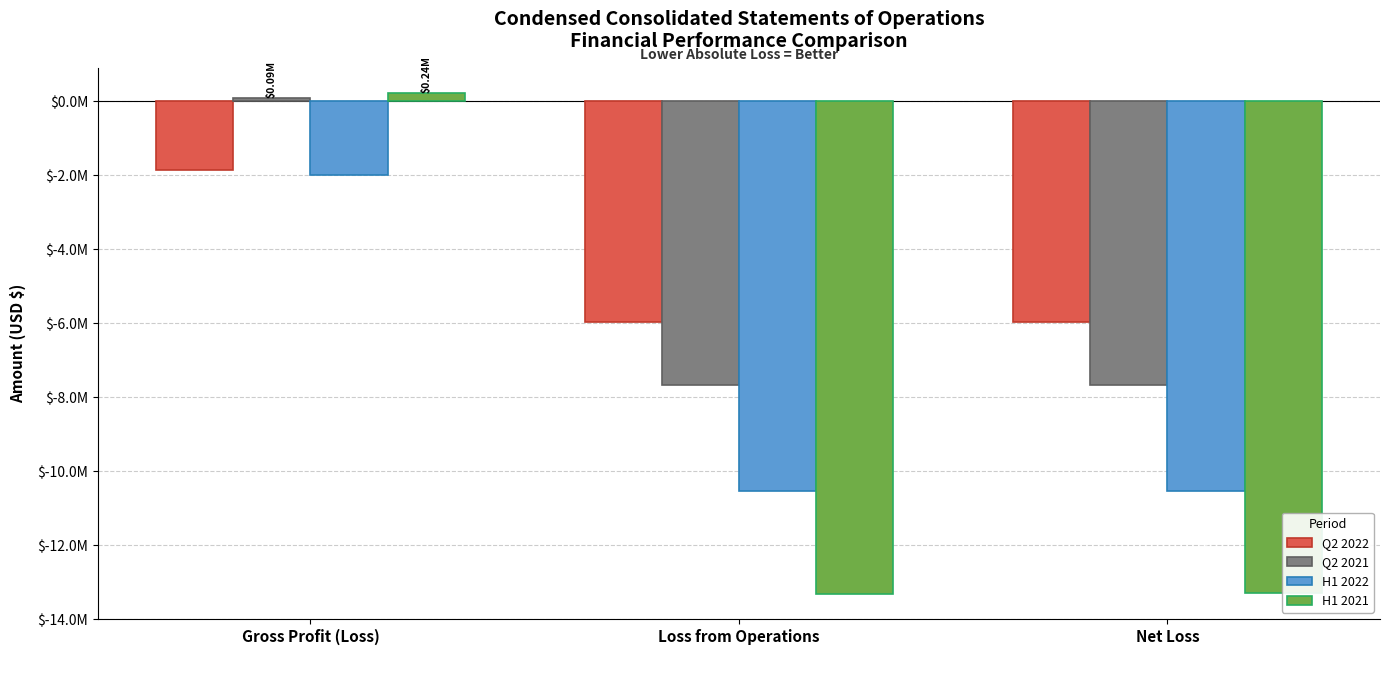

At Gross Profit (Loss), list the series in order from smallest to largest.

H1 2022, Q2 2022, Q2 2021, H1 2021